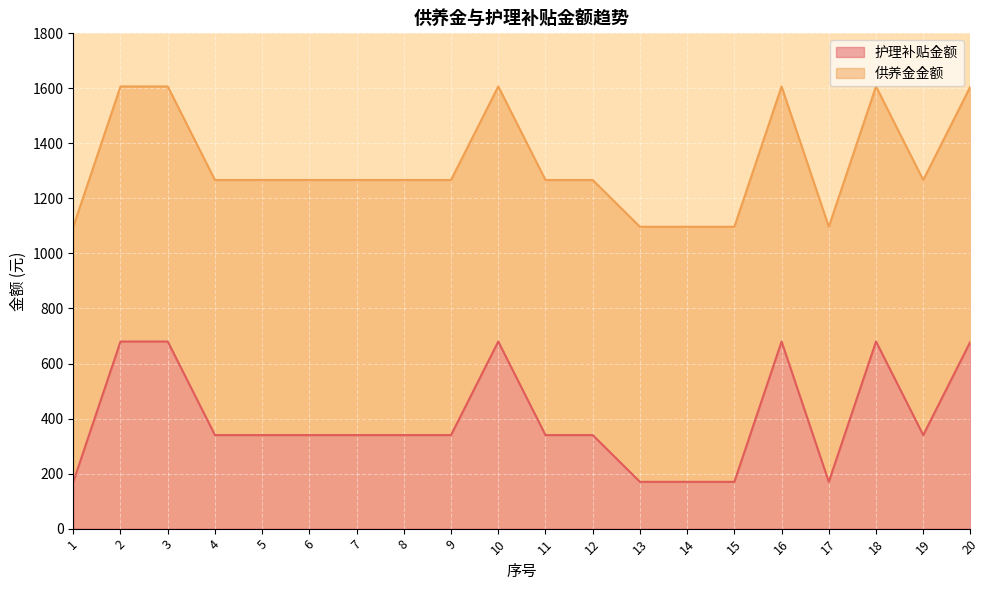

Count the values in the range 340 to 680.

15